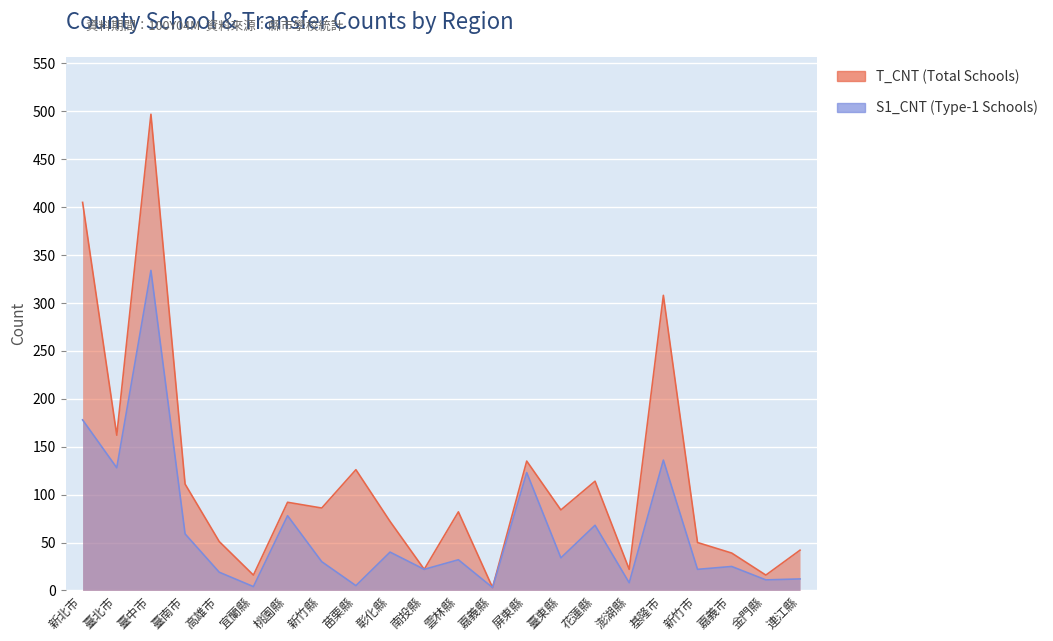

What is the label of the 13th point from the right?

彰化縣